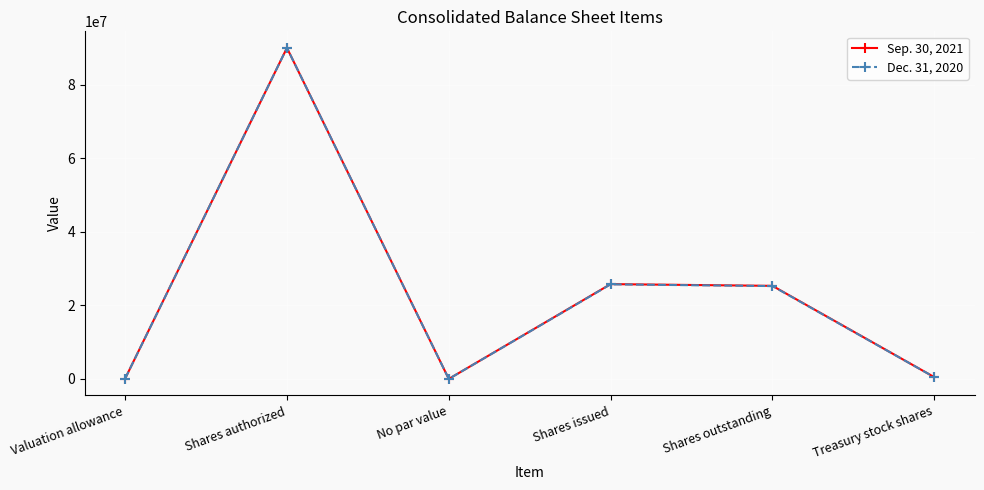

At which category is the sum across all series the highest?

Shares authorized